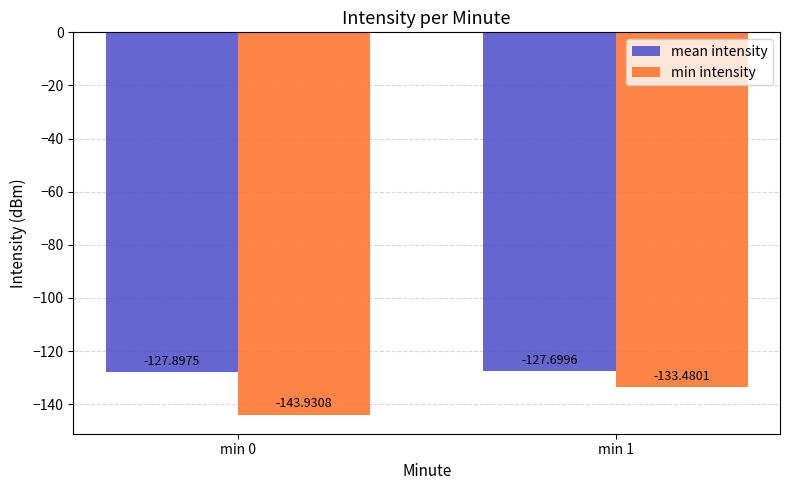

What is the sum of all min intensity values?

-277.4